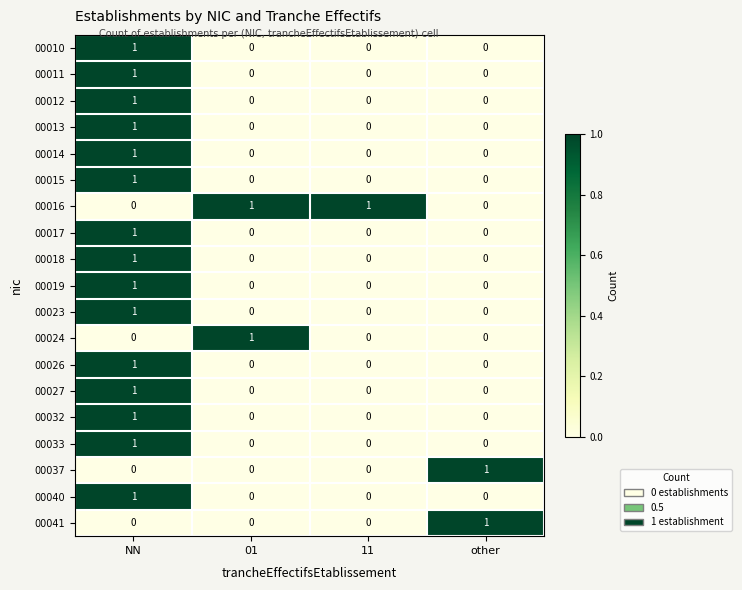

Count the 00041 values in the range 0 to 1.

4